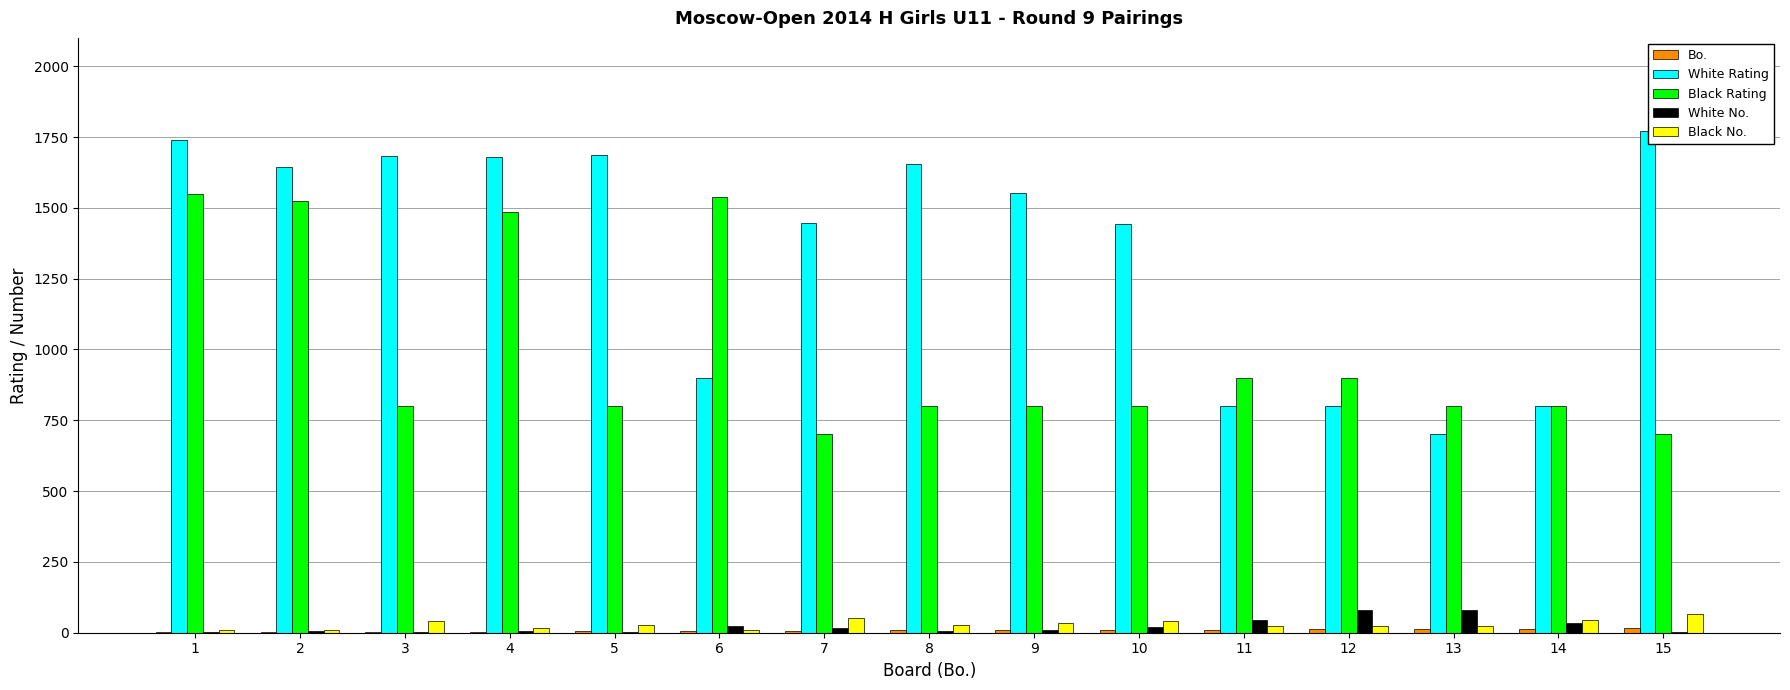

The value of Black Rating at 2 is 1050. True or false?

False